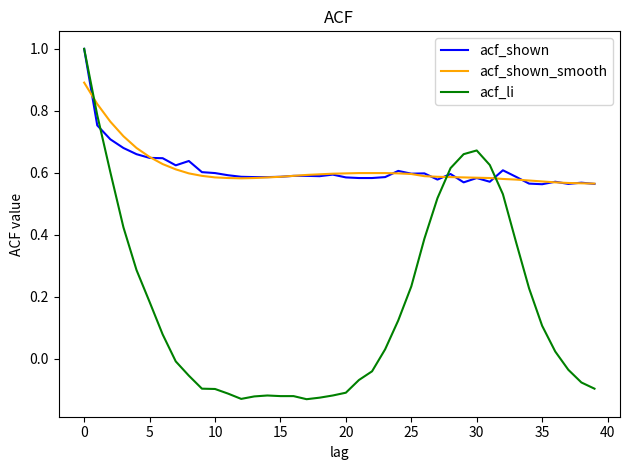

What is the maximum value for acf_li?

1.0